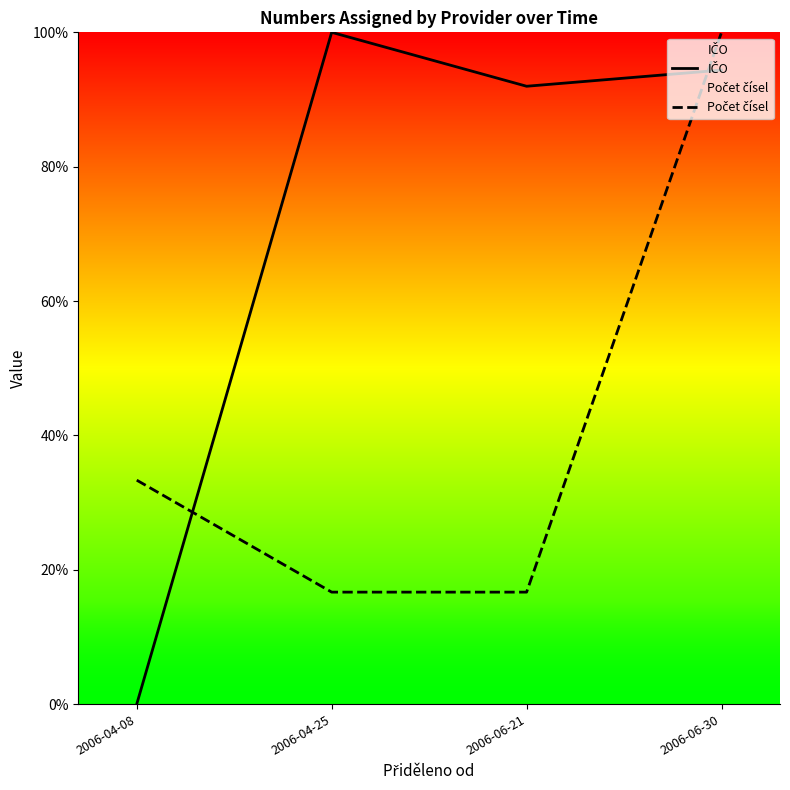

How many times do IČO and Počet čísel cross each other?

2